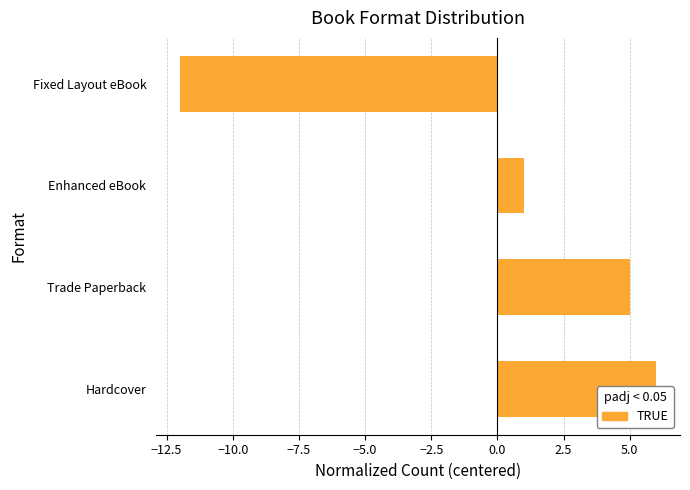

What is the value of the 2nd bar from the left?

5